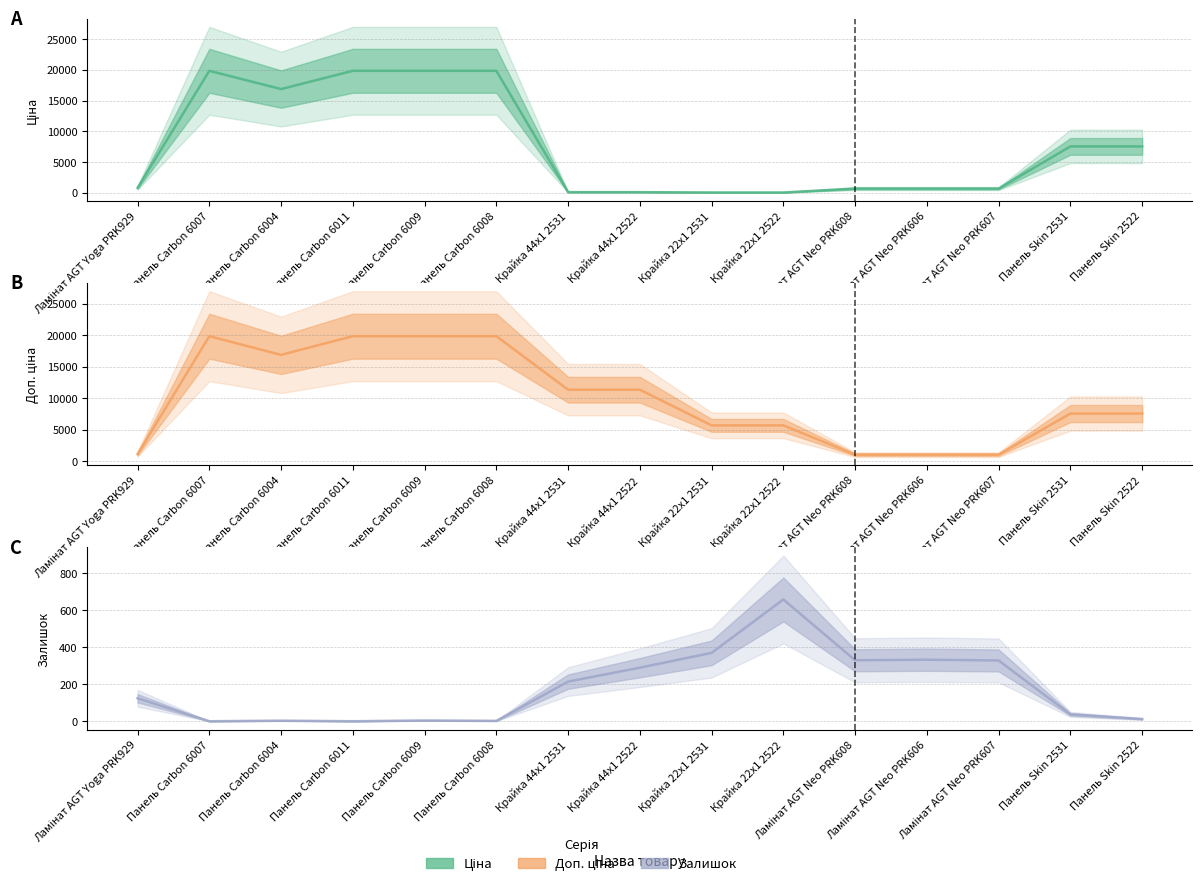

Where is Ціна nearest to the value 9943?

Панель Skin 2531